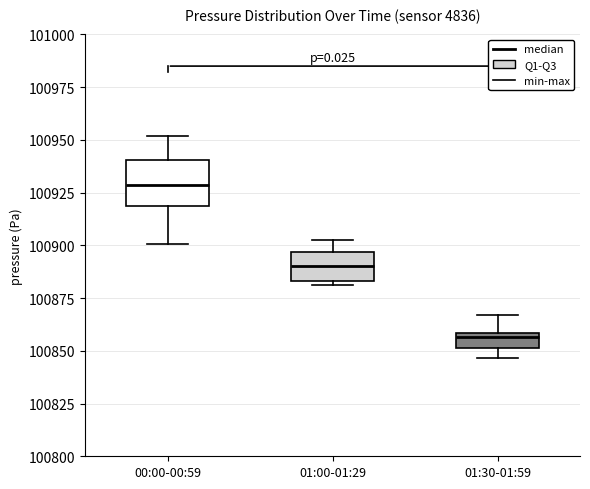

Where is the lower edge of the box for 01:00-01:29 on the y-axis? The values are not printed on the chart, so give them approximately, as read against the axis.

100885